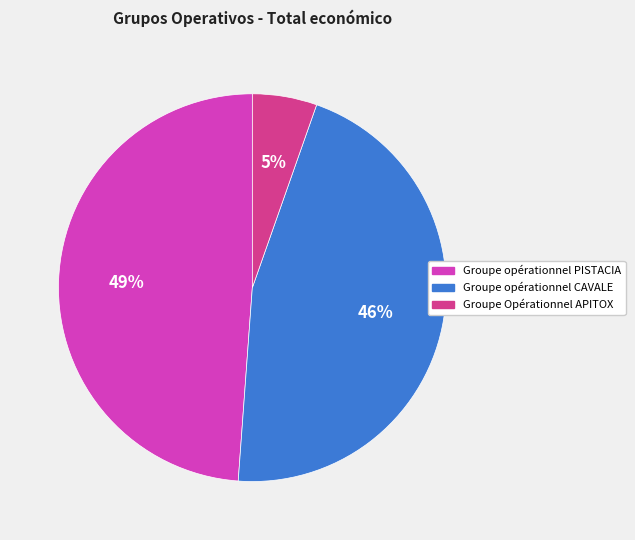

Do Groupe opérationnel PISTACIA and Groupe opérationnel CAVALE together represent more than half of the pie?

Yes